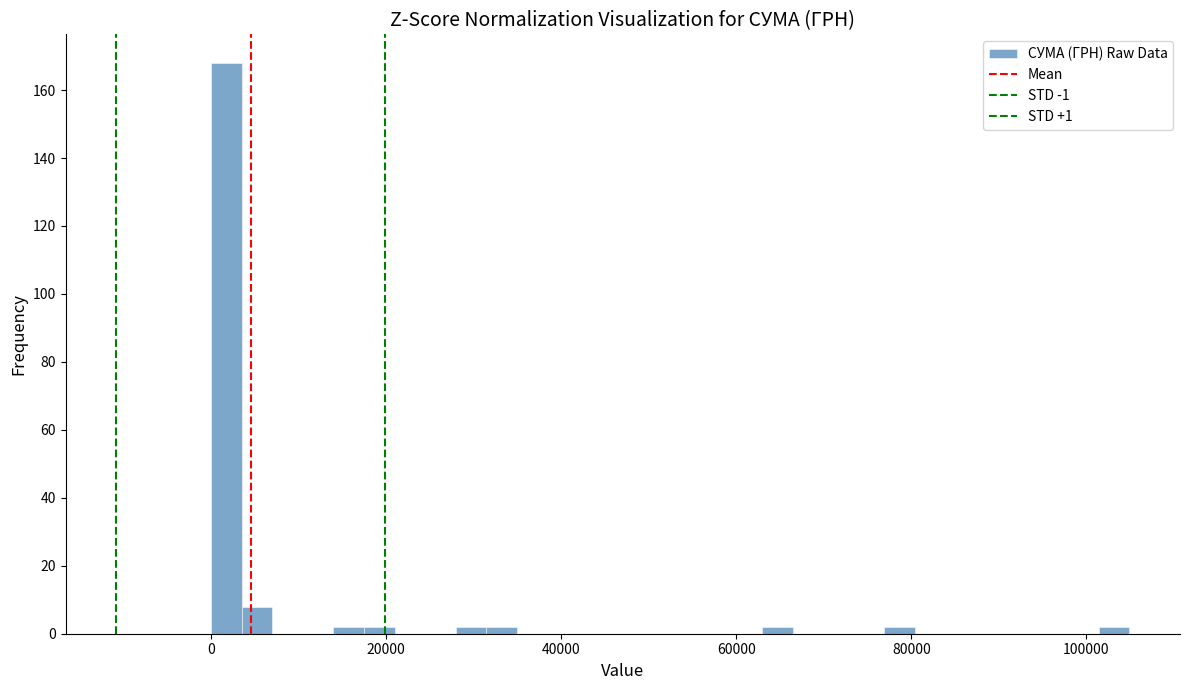

Around what value on the x-axis is the tallest bar? Give the approximate position of its centre, as read against the axis.

2000